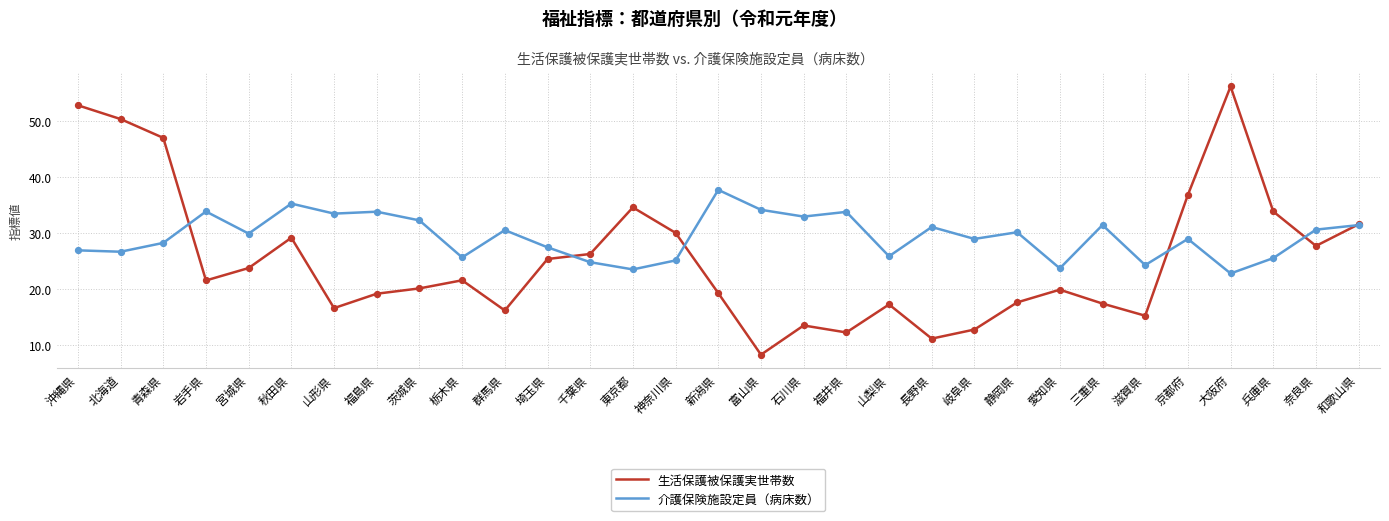

Which series has the largest range (max minus min)?

生活保護被保護実世帯数